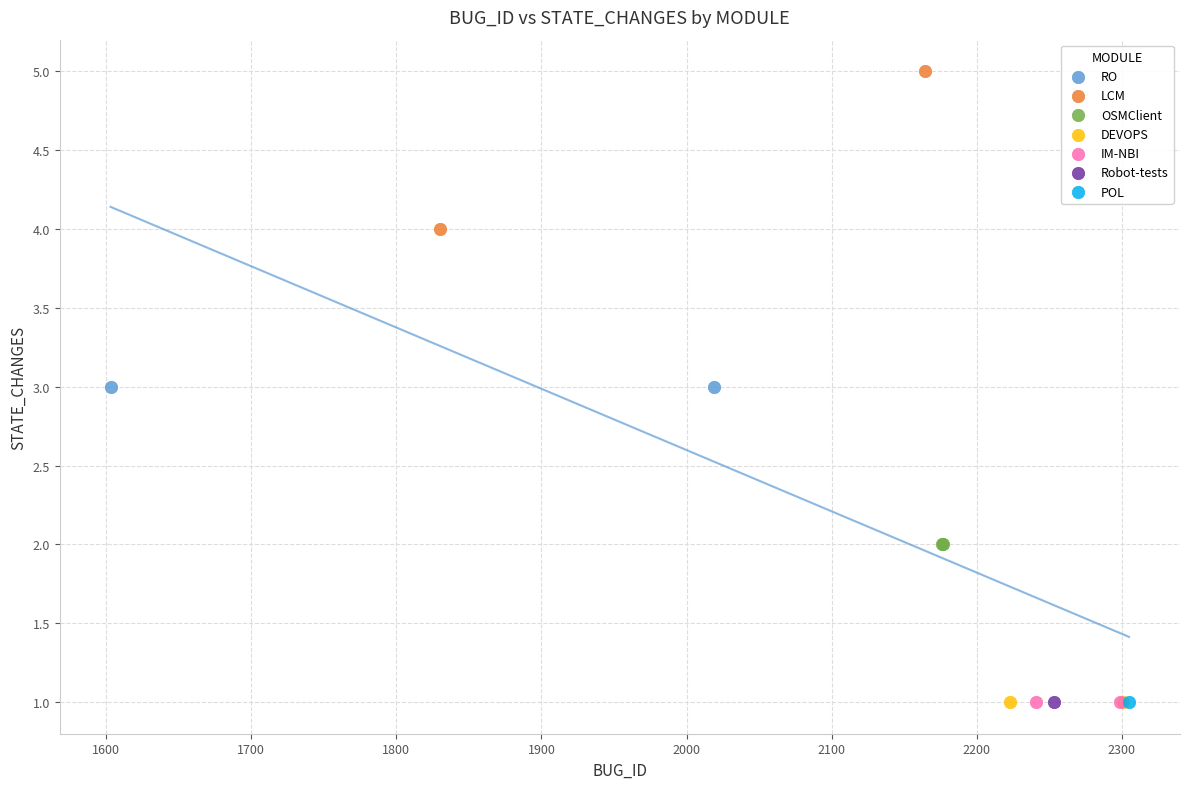

What are all the series names shown in the legend?

RO, LCM, OSMClient, DEVOPS, IM-NBI, Robot-tests, POL